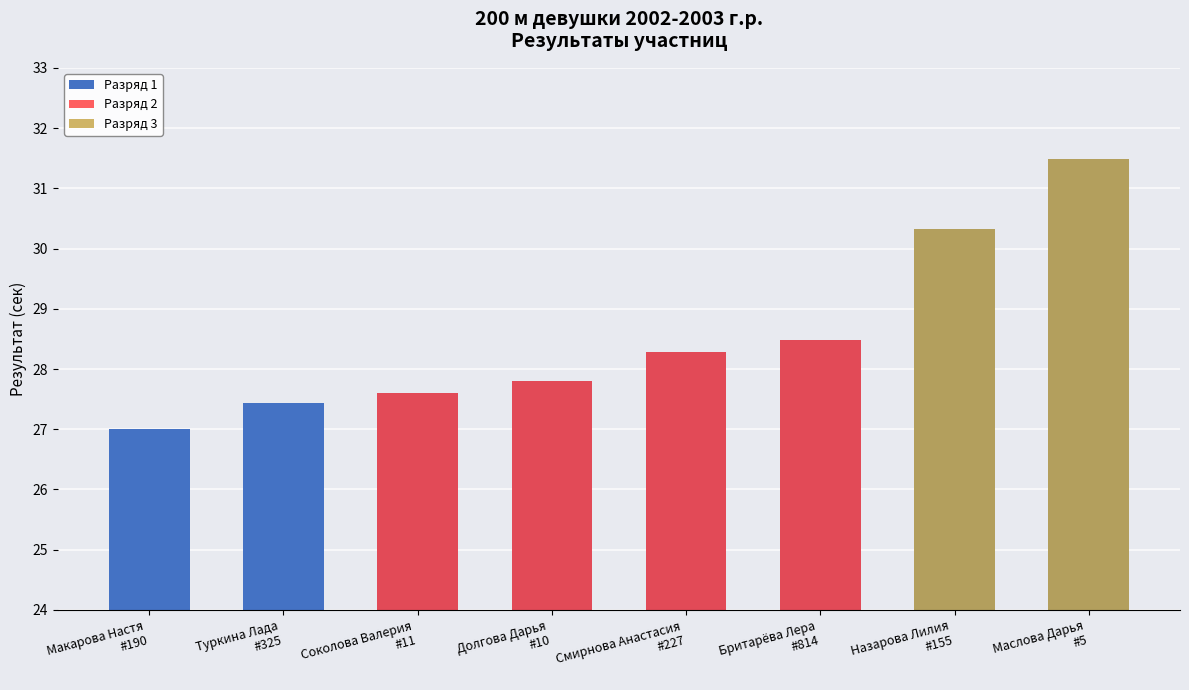

Does the chart contain any negative values?

No